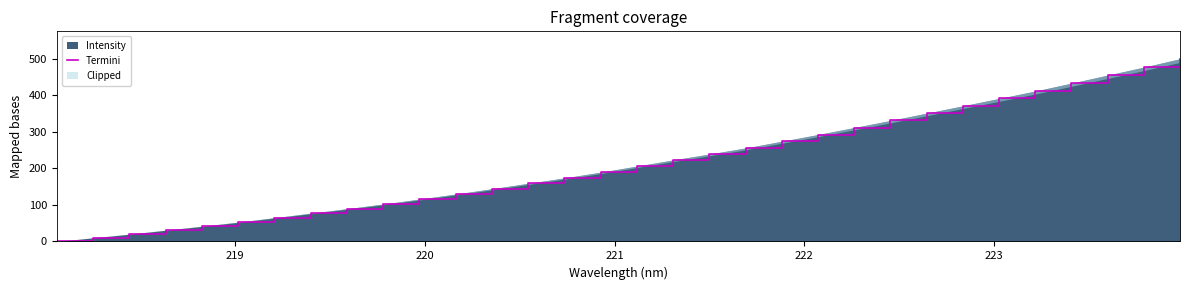

How many values are above zero?

31